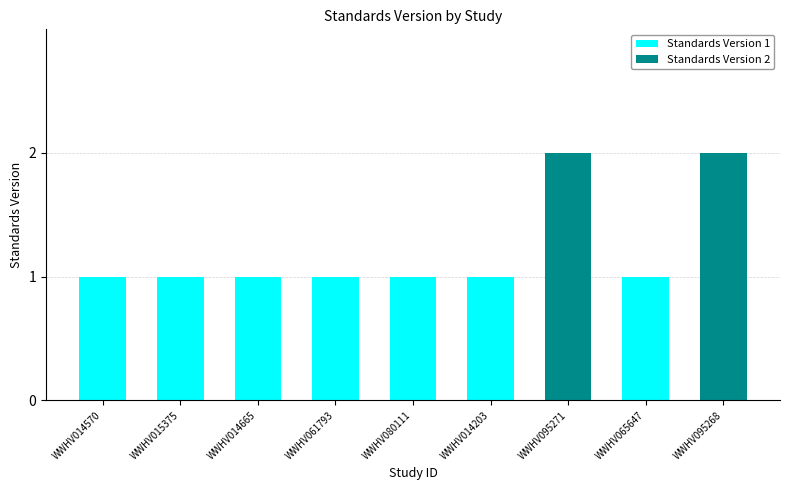

Which label corresponds to the largest value in the chart?

WWHV095271